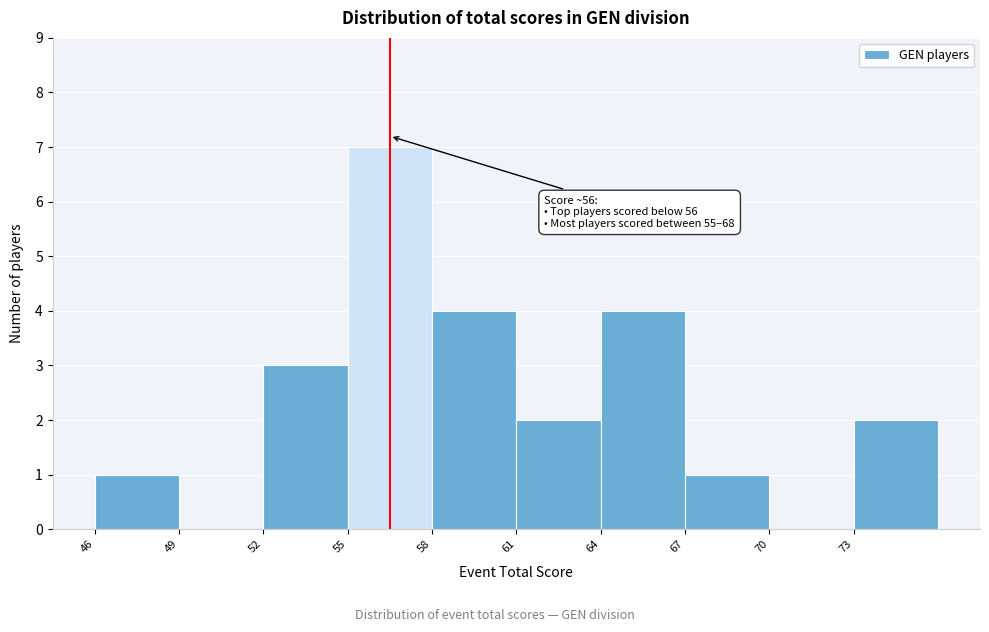

Over which range of the x-axis is the bar tallest?

55 to 58